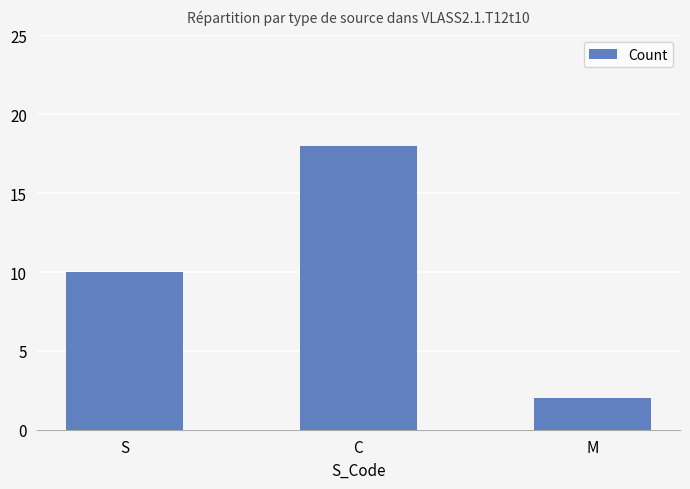

Rank the categories by value from lowest to highest.

M, S, C